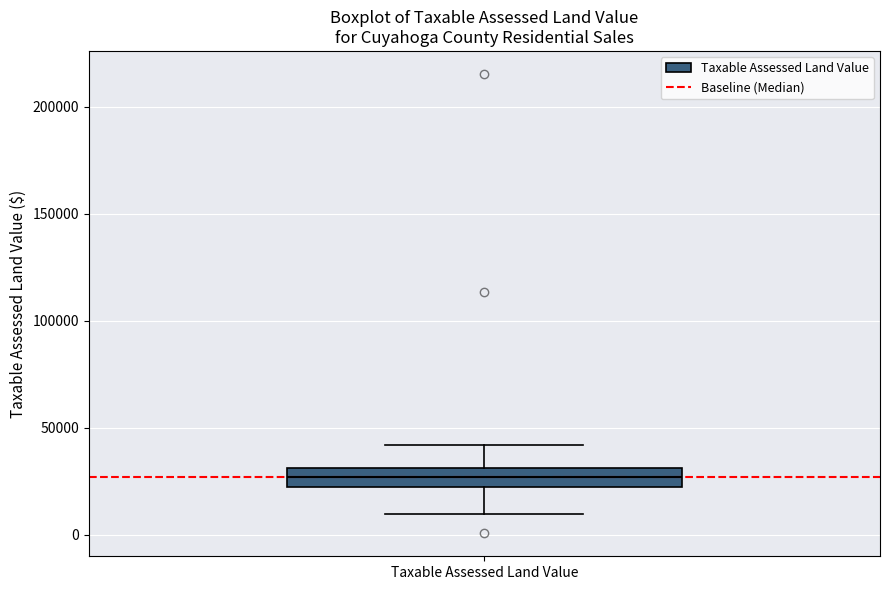

Where does the upper whisker of the box for Taxable Assessed Land Value end on the y-axis? The values are not printed on the chart, so give them approximately, as read against the axis.

40000